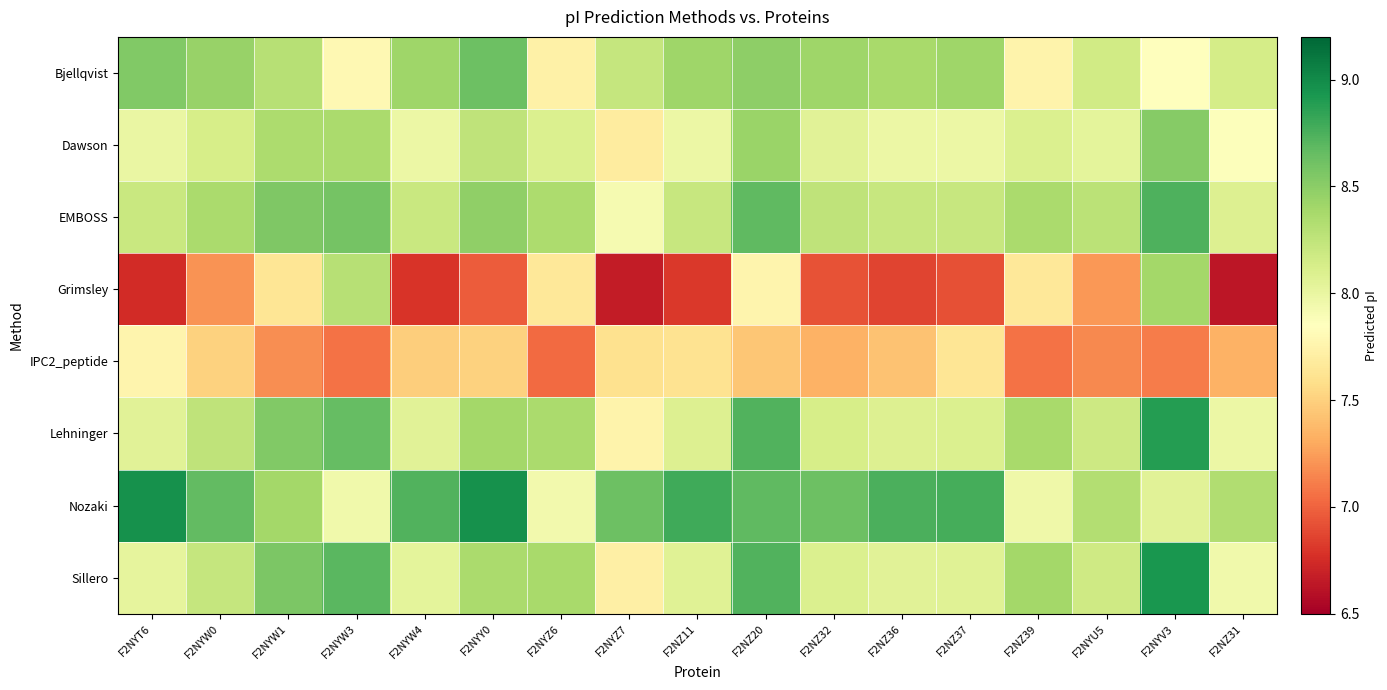

At F2NYW1, list the series in order from smallest to largest.

IPC2_peptide, Grimsley, Bjellqvist, Dawson, Nozaki, Lehninger, EMBOSS, Sillero